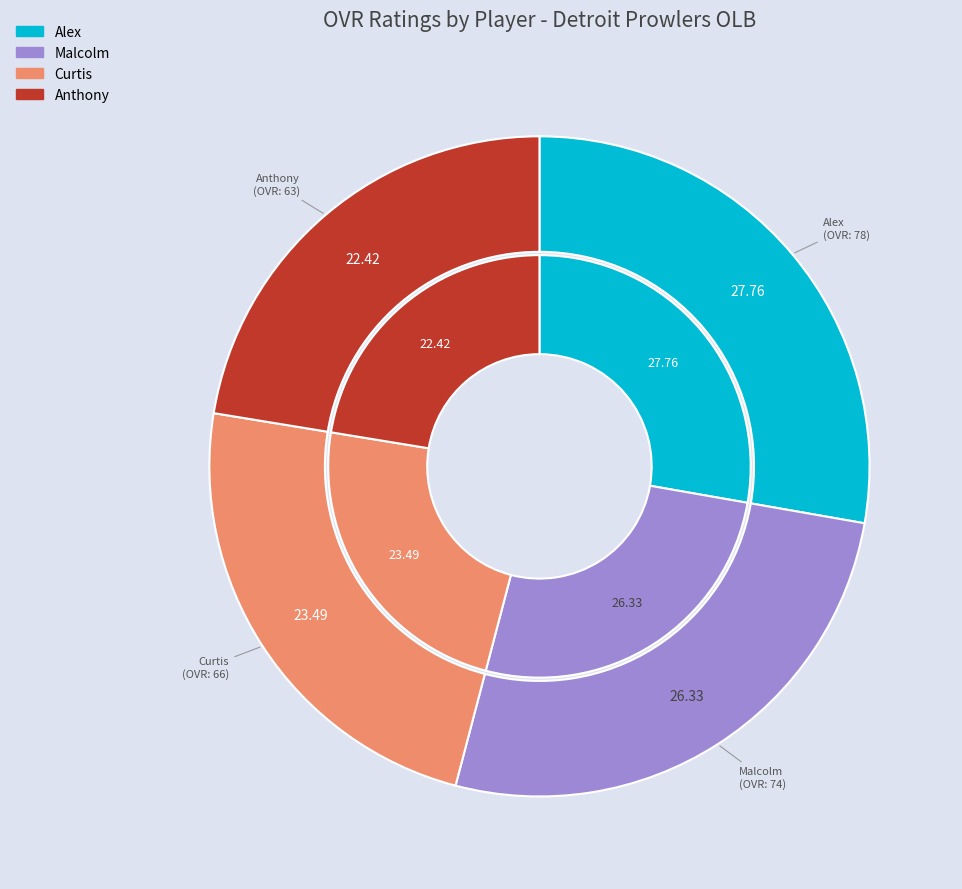

To the nearest percent, what is the combined percentage of Alex and Anthony?

50%